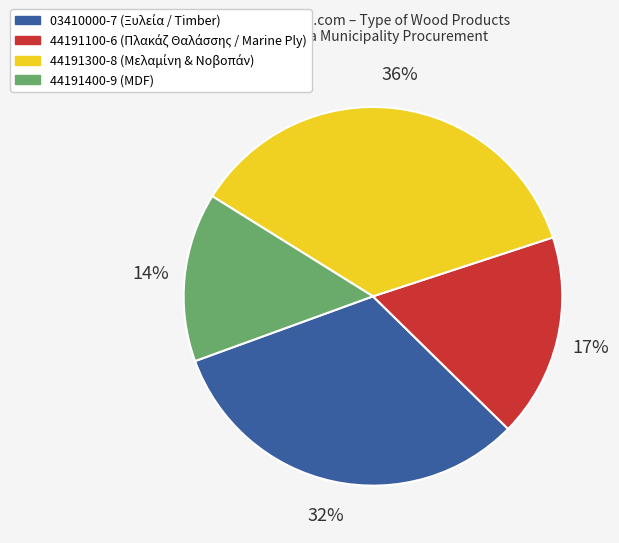

To the nearest percent, what is the average slice percentage?

25%